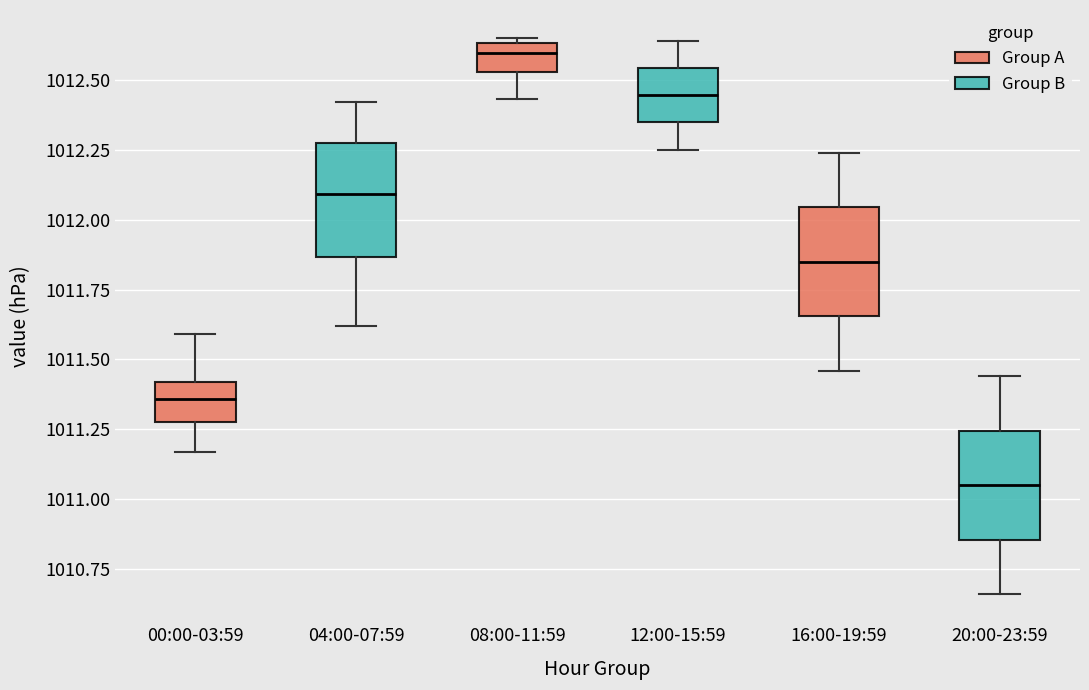

Reading left to right, transcribe this box plot: for each box, give where its median line is, the range the box spans, and where its two whiskers end, as read against the y-axis. The values are not printed on the chart, so give them approximately, as read against the axis.

00:00-03:59: median 1011.35, box 1011.30 to 1011.40, whiskers 1011.15 to 1011.60
04:00-07:59: median 1012.10, box 1011.85 to 1012.30, whiskers 1011.60 to 1012.40
08:00-11:59: median 1012.60, box 1012.55 to 1012.65, whiskers 1012.45 to 1012.65 (just above the box's upper edge)
12:00-15:59: median 1012.45, box 1012.35 to 1012.55, whiskers 1012.25 to 1012.65
16:00-19:59: median 1011.85, box 1011.65 to 1012.05, whiskers 1011.45 to 1012.25
20:00-23:59: median 1011.05, box 1010.85 to 1011.25, whiskers 1010.65 to 1011.45